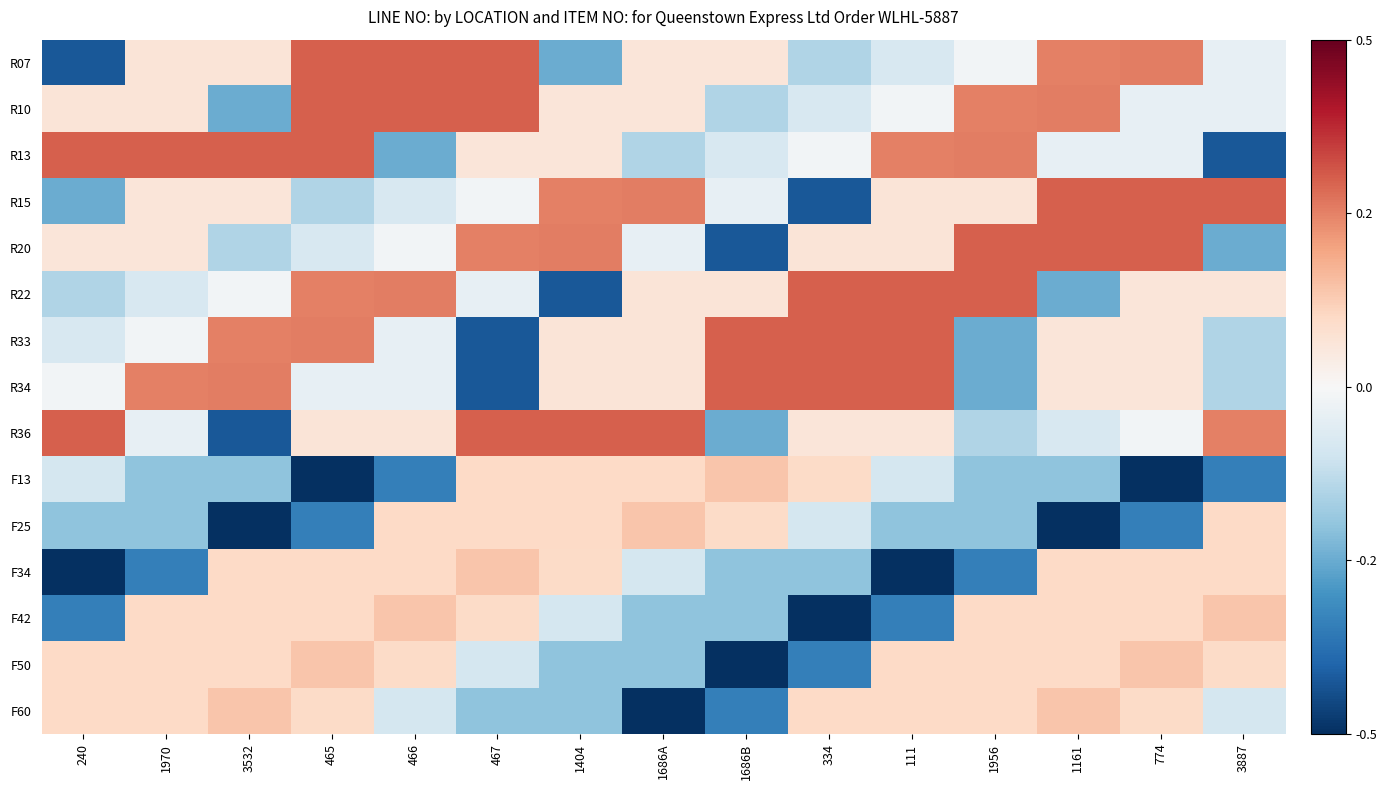

What is the greatest value displayed?

559.6